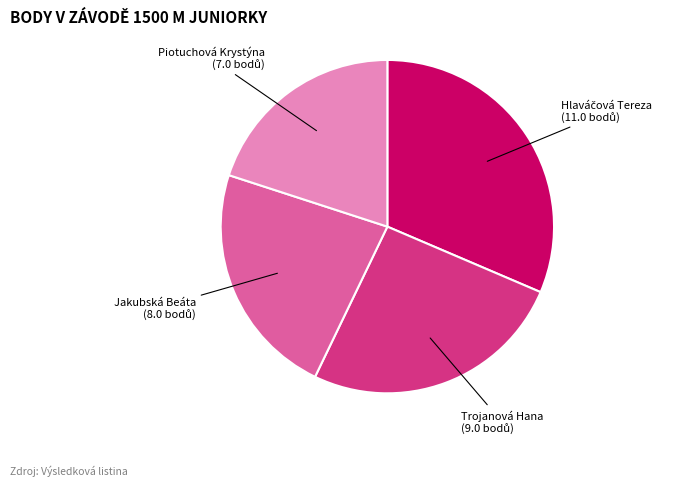

Does Jakubská Beáta account for over 50% of the chart?

No